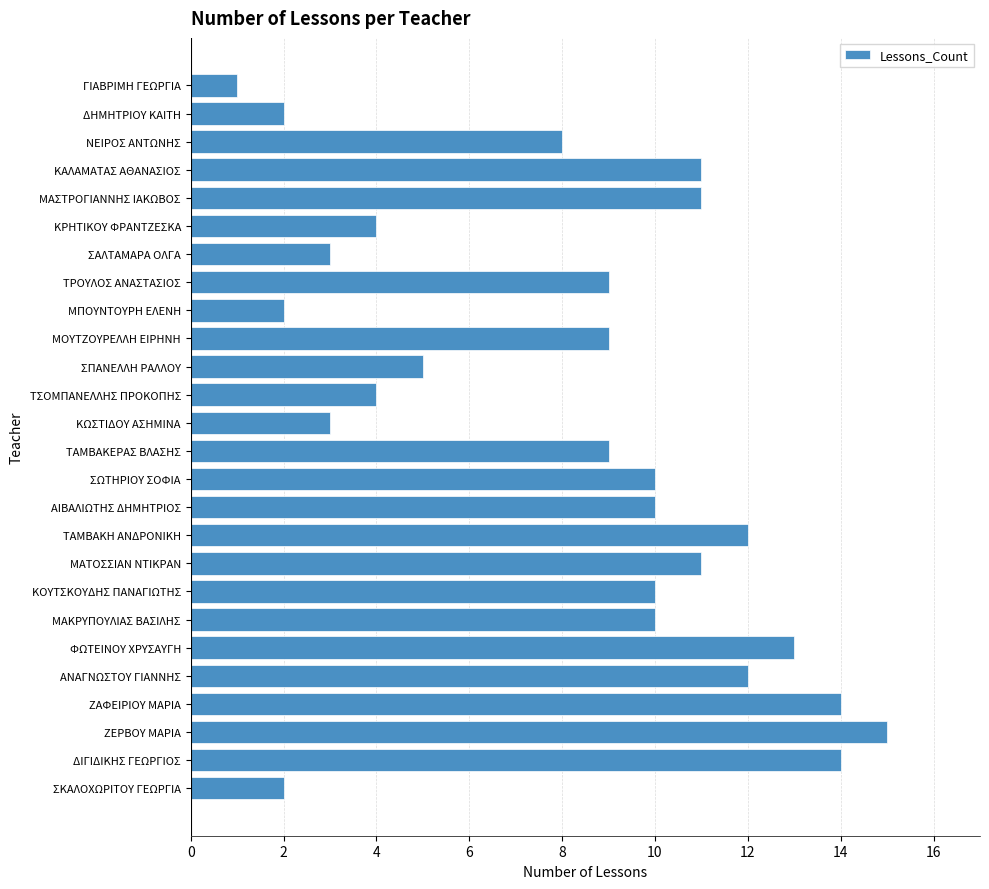

Are the bars horizontal?

Yes